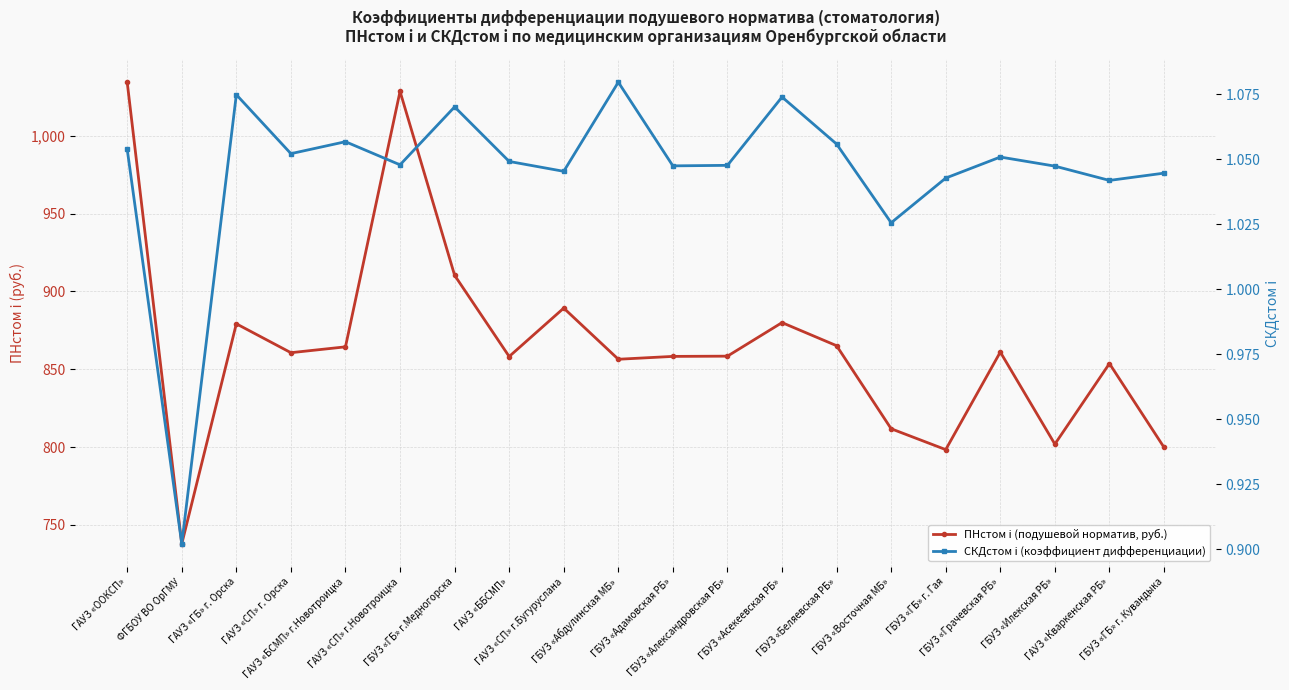

Between ГАУЗ «ООКСП» and ГБУЗ «Грачевская РБ», which series saw the biggest shift?

ПНстом i (подушевой норматив, руб.)